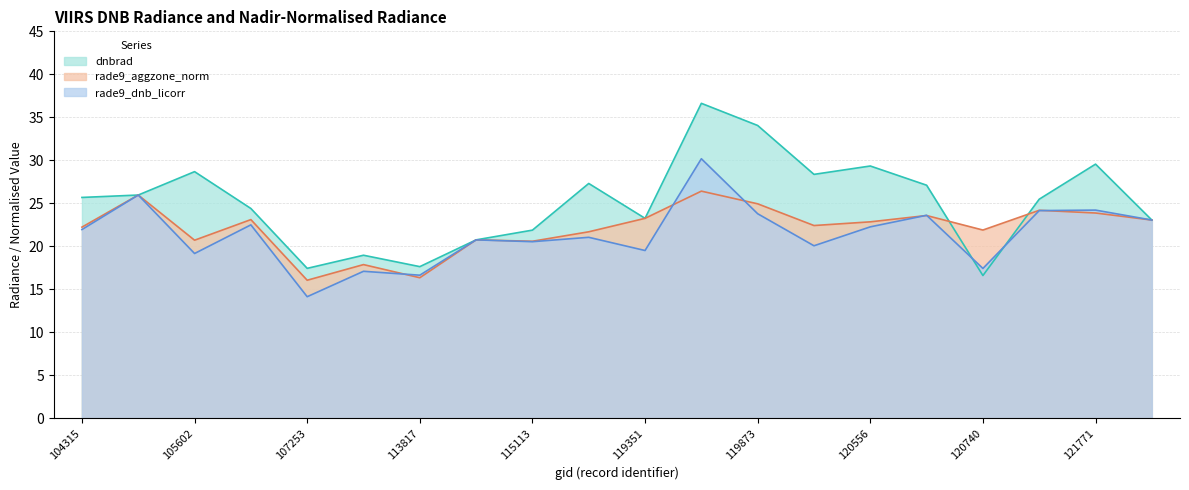

What is the difference between the highest and lowest values at 115113?

1.3